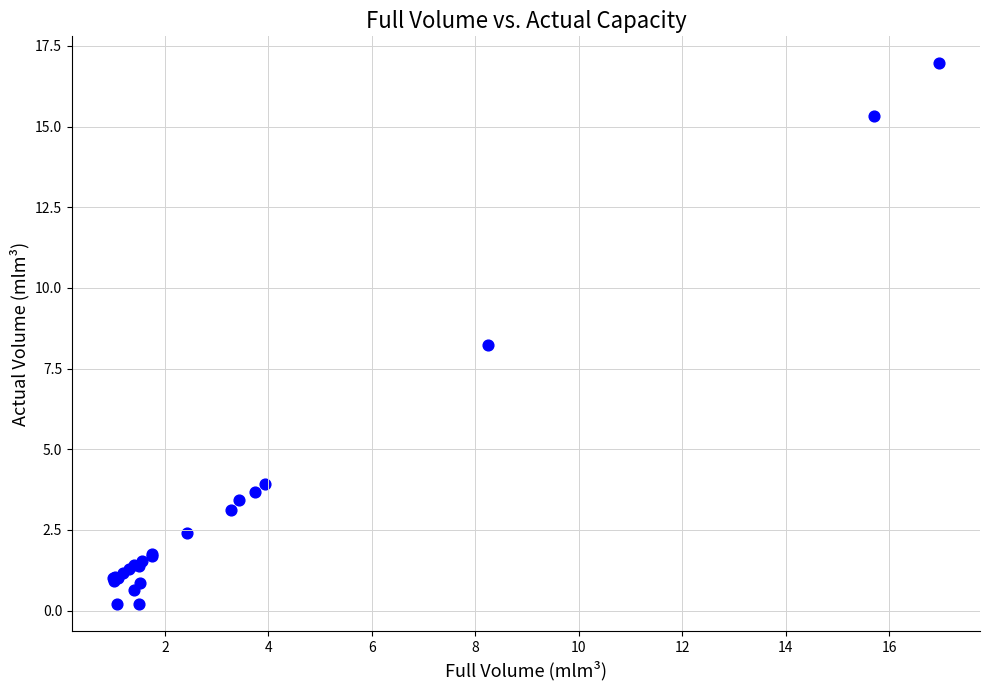

What Y value in the scatter plot is closest to 8?

8.2